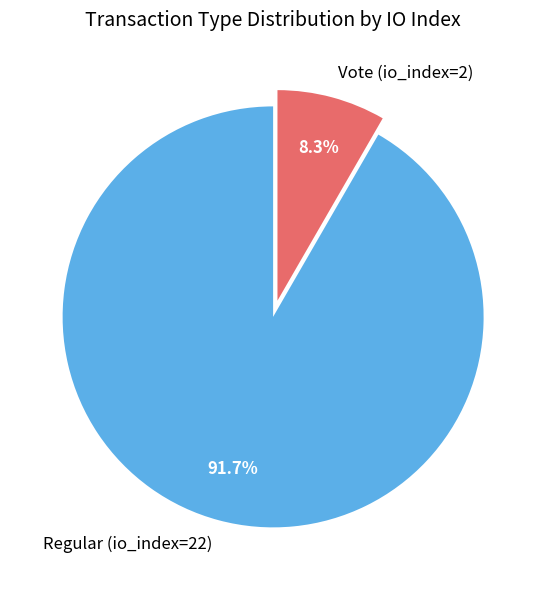

What is the largest slice in the pie chart?

Regular (io_index=22)